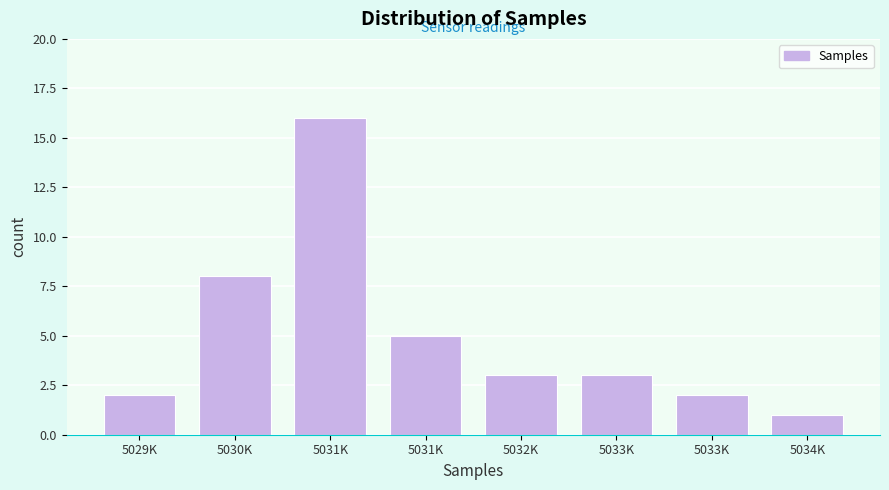

Does the chart contain any negative values?

No